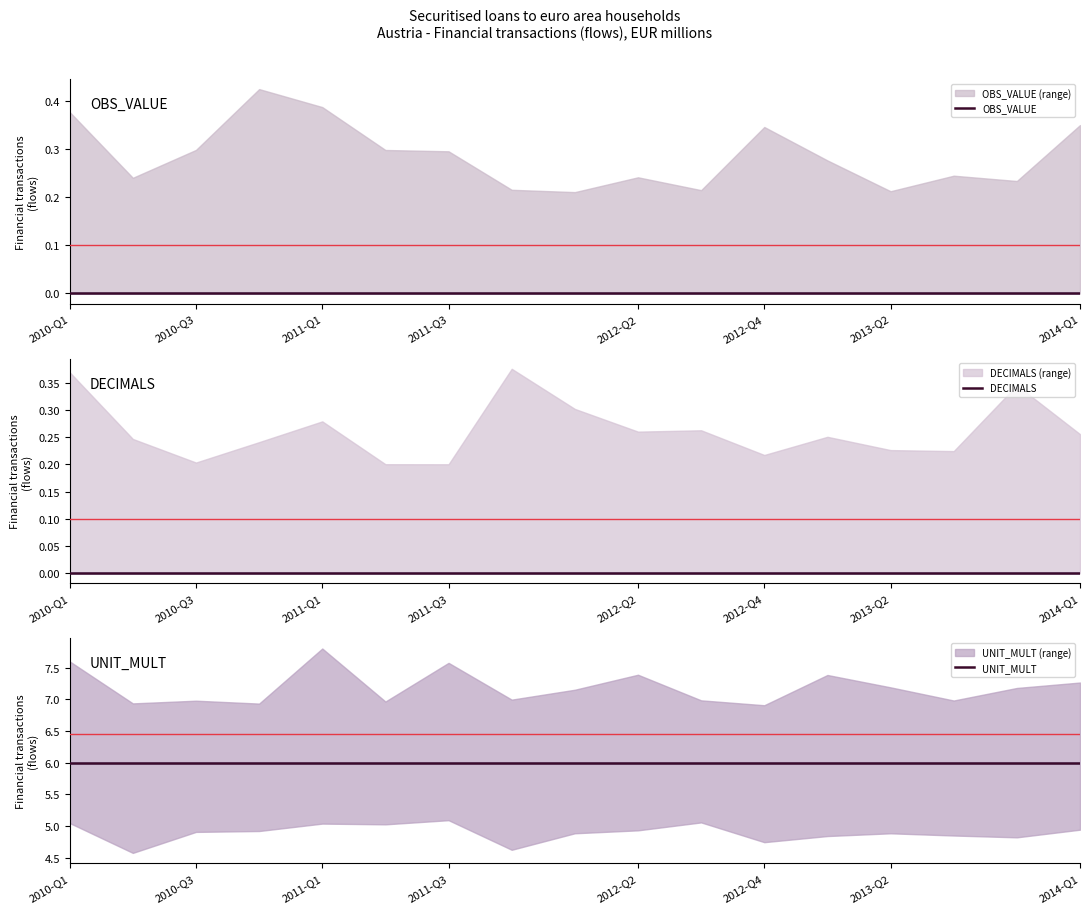

True or false: OBS_VALUE has a value of 0 at 2011-Q1.

True